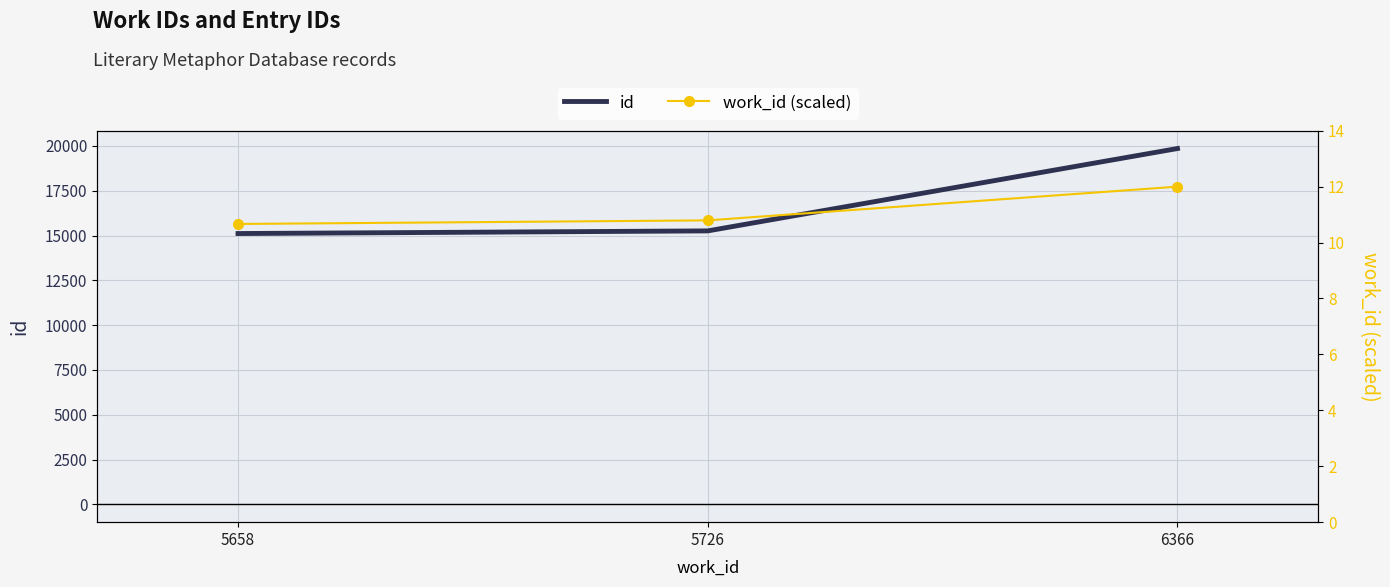

Reading left to right, transcribe all the data shown in this chart.

id: 5658=15114.0	5726=15262.0	6366=19859.0
work_id (scaled): 5658=10.7	5726=10.8	6366=12.0